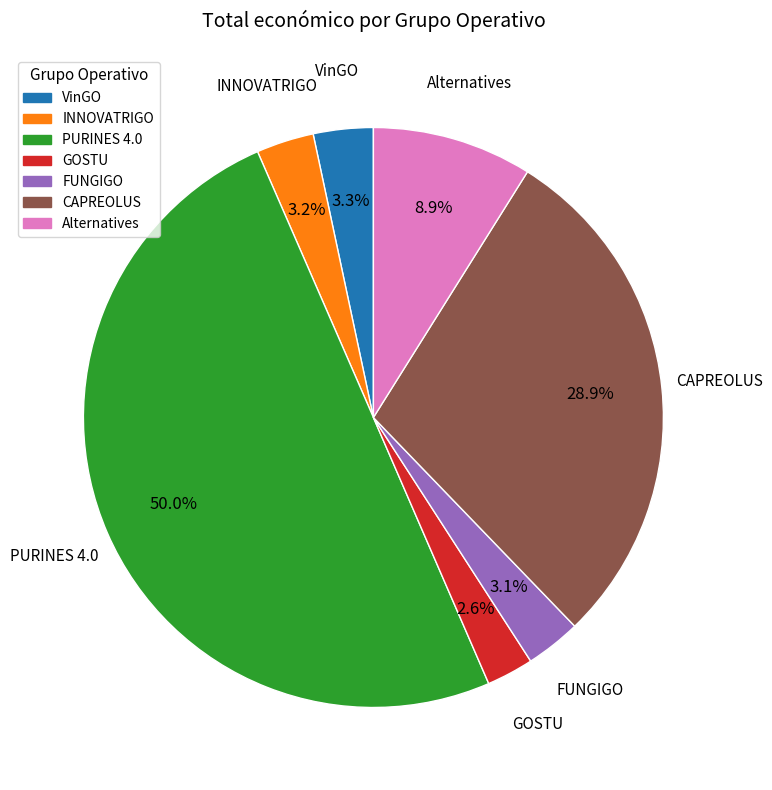

What percentage is the FUNGIGO slice, to the nearest percent?

3%